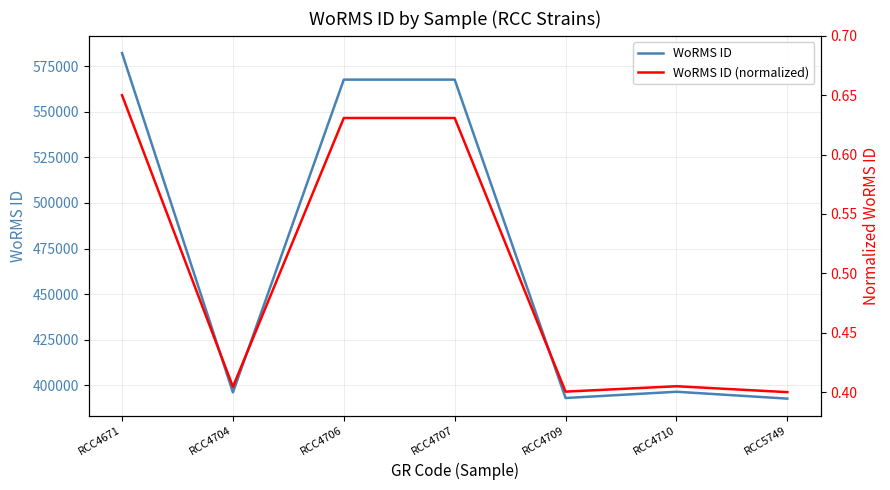

What is the sum of all WoRMS ID (normalized) values?

3.5